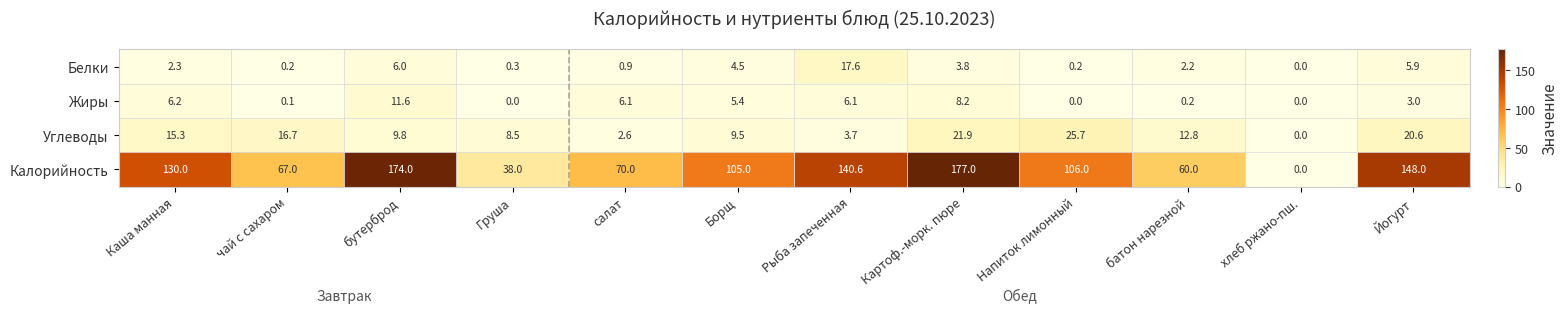

Count the number of categories in the chart.

12